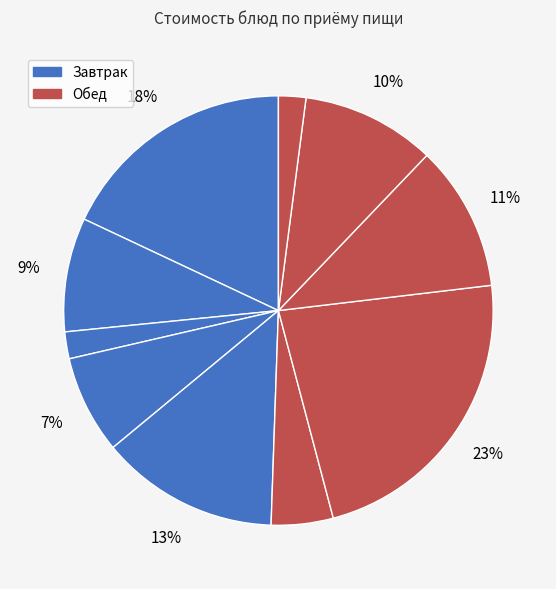

Is there any slice that represents more than half of the pie?

No